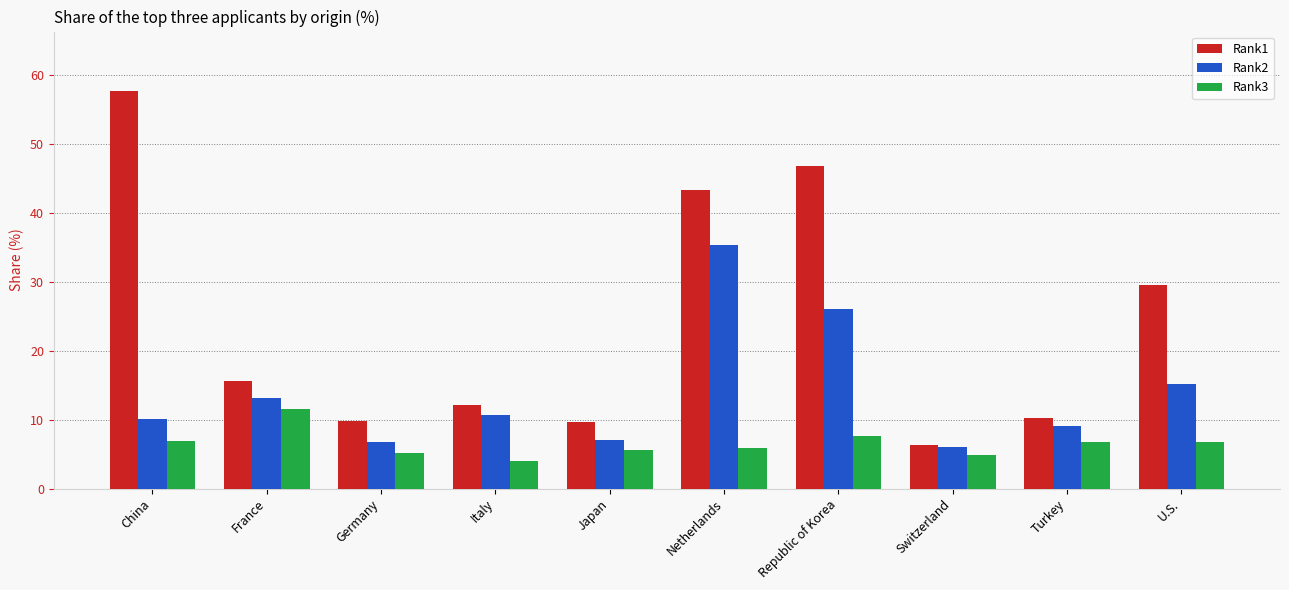

Does the chart contain stacked bars?

No